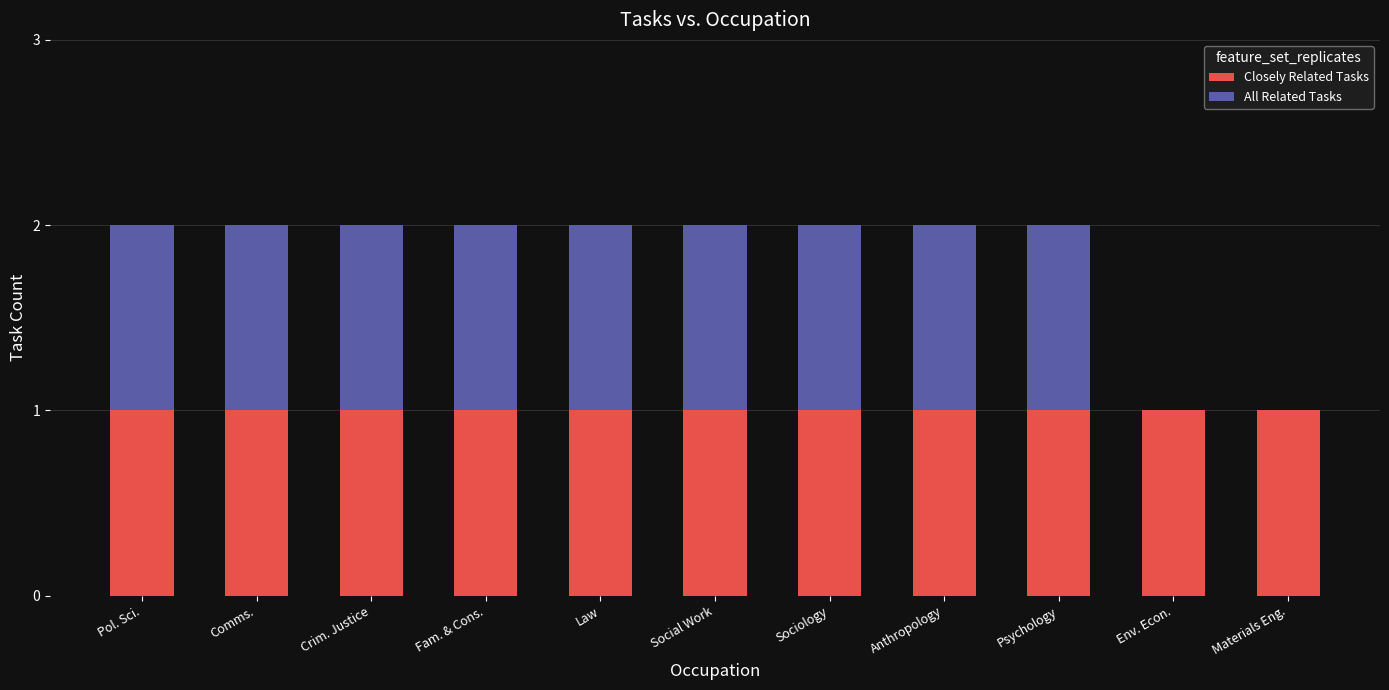

True or false: Closely Related Tasks has a value of 0 at Pol. Sci..

False